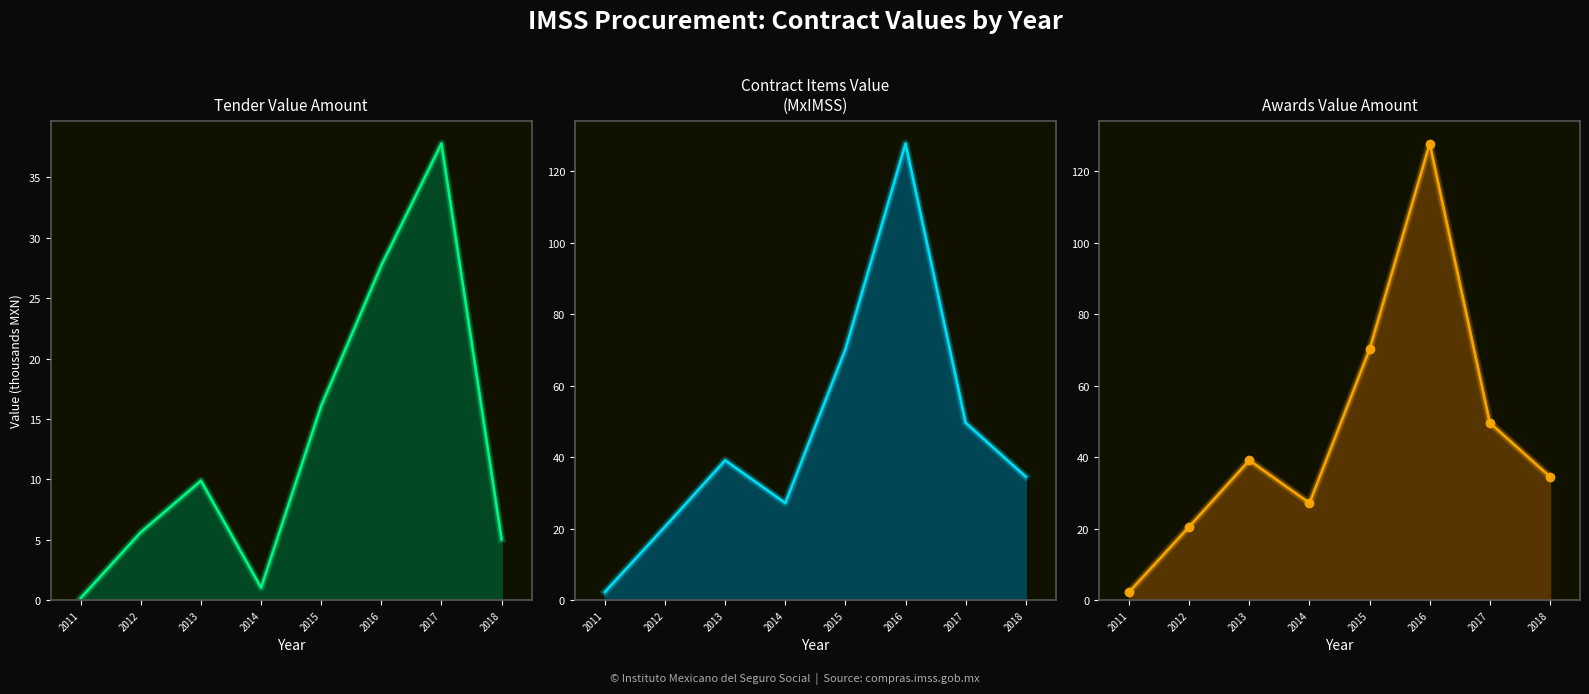

Is it true that the value at 2011 is 2.3?

True